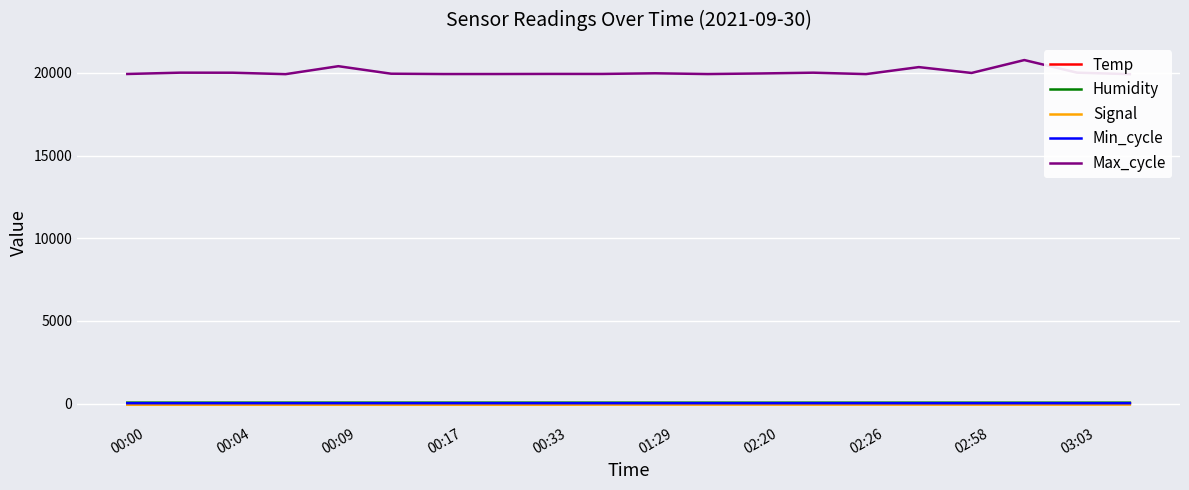

Count the number of data series in this chart.

5